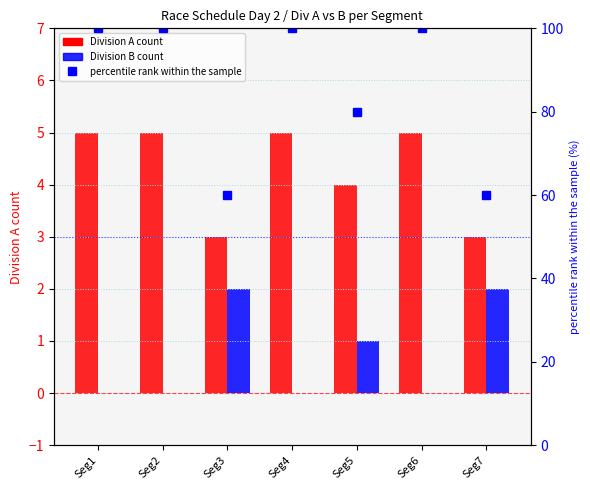

True or false: Division B count has a value of 1 at Seg6.

False